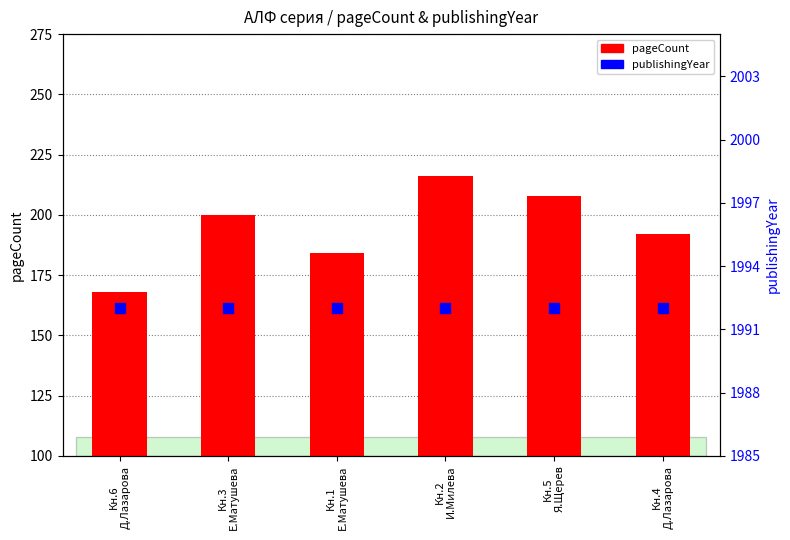

Is the value of pageCount at Кн.3
Е.Матушева greater than the value of publishingYear at Кн.6
Д.Лазарова?

No